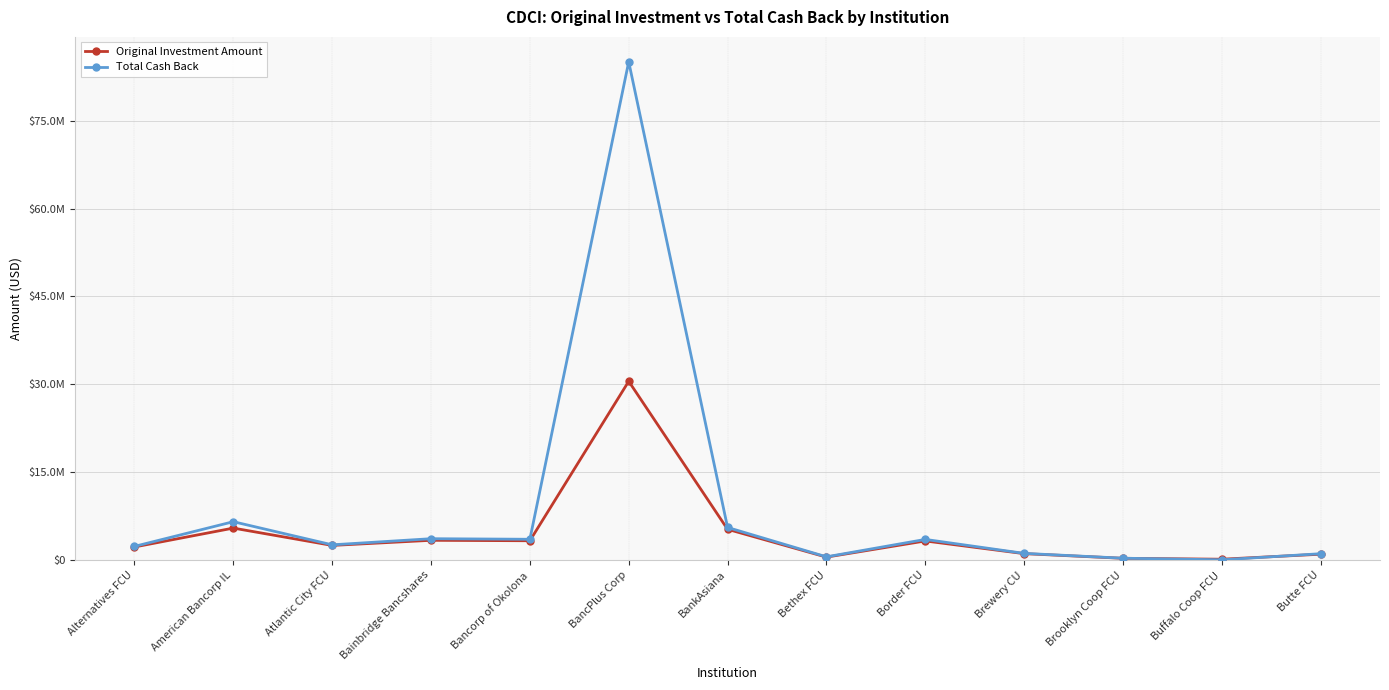

What value does the Original Investment Amount series have at Border FCU?

3260000.0